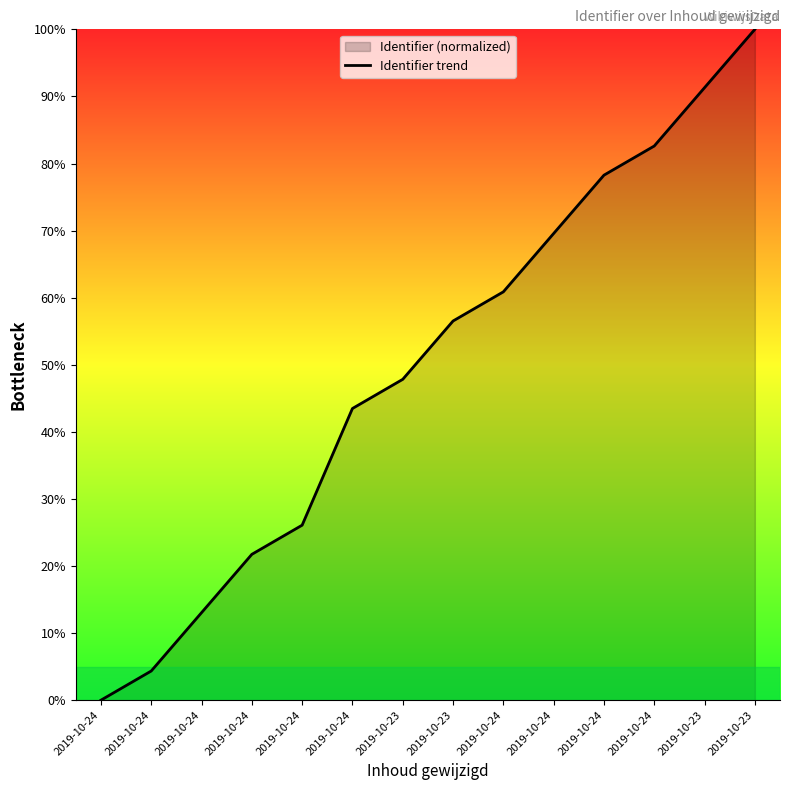

How many lines are shown in the chart?

1